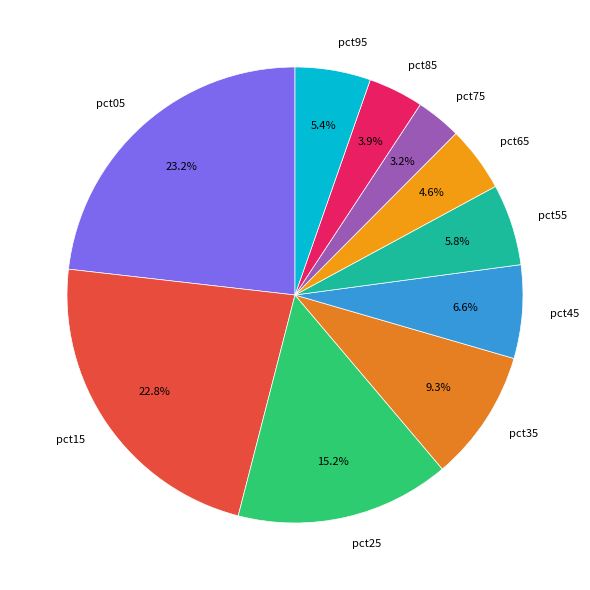

To the nearest percent, what is the combined percentage of pct75 and pct05?

26%